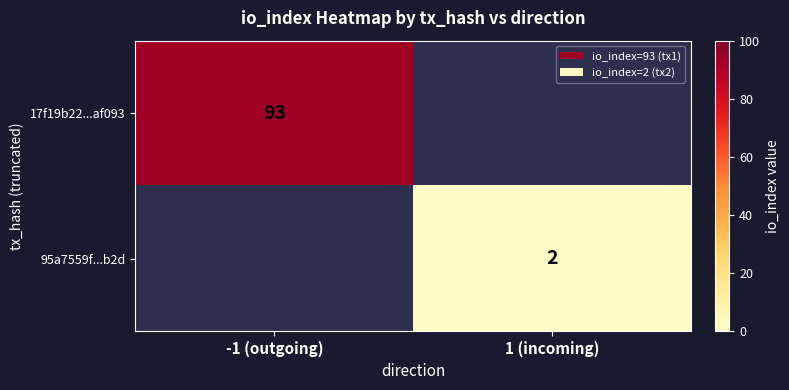

True or false: 95a7559f...b2d has a value of 2 at 1 (incoming).

True